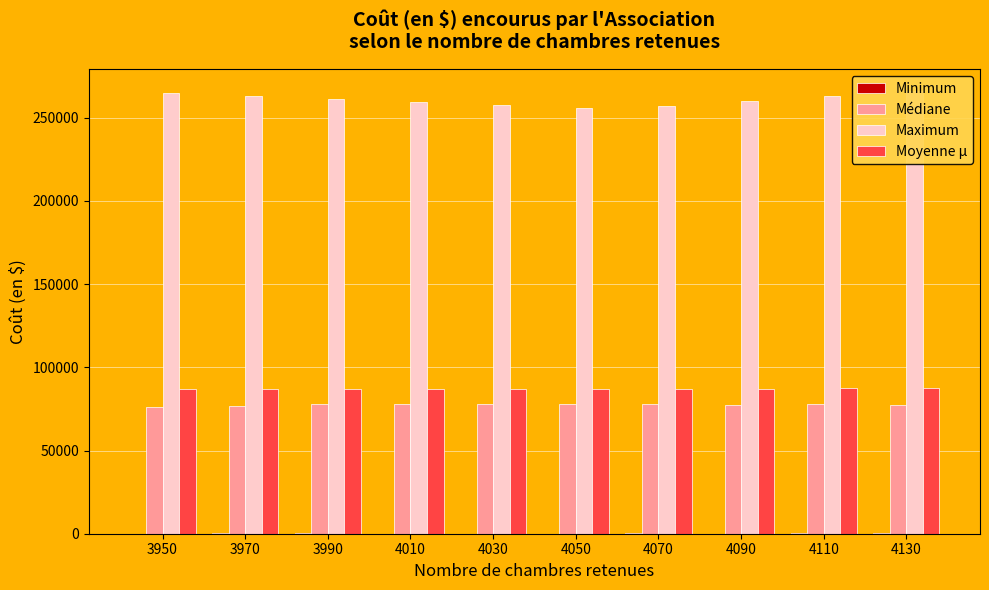

How many distinct data groups are displayed?

4